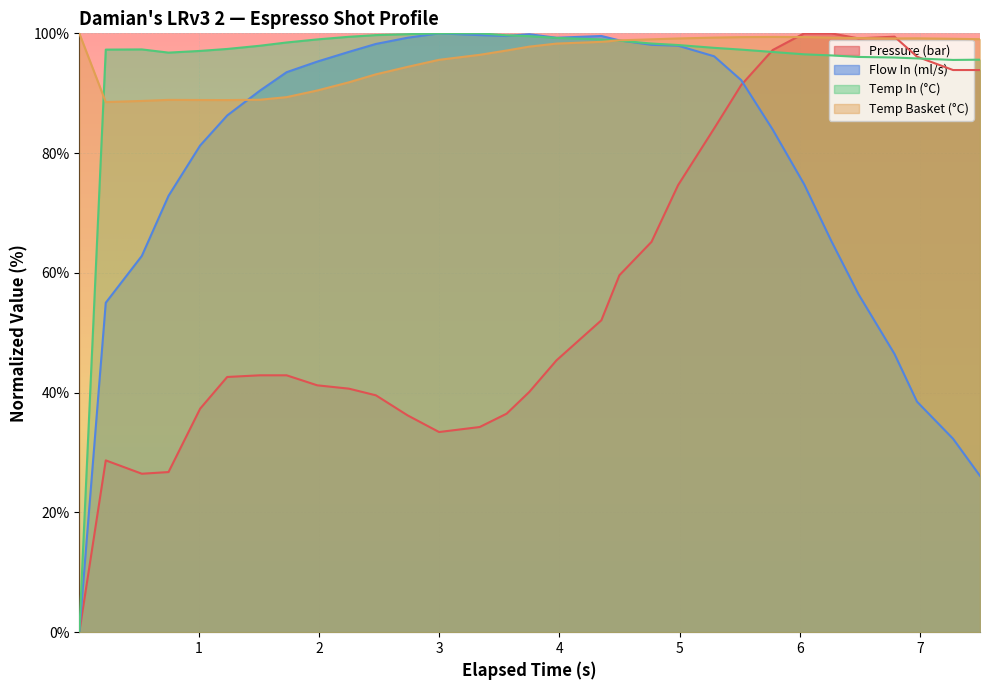

True or false: water_temperature_in and pressure cross at least once.

True